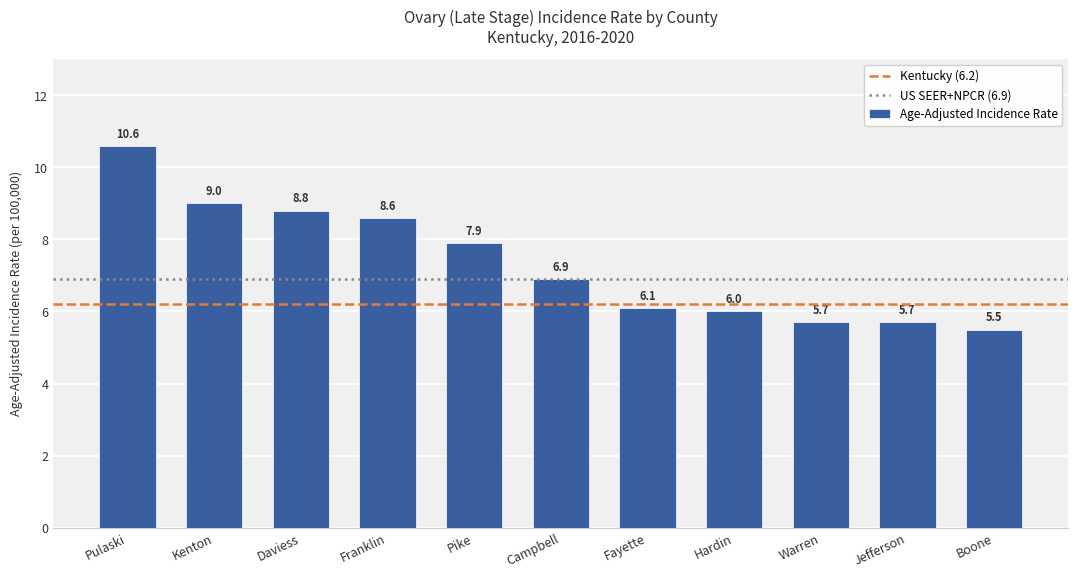

What is the ratio of the value at Jefferson to the value at Franklin?

0.7